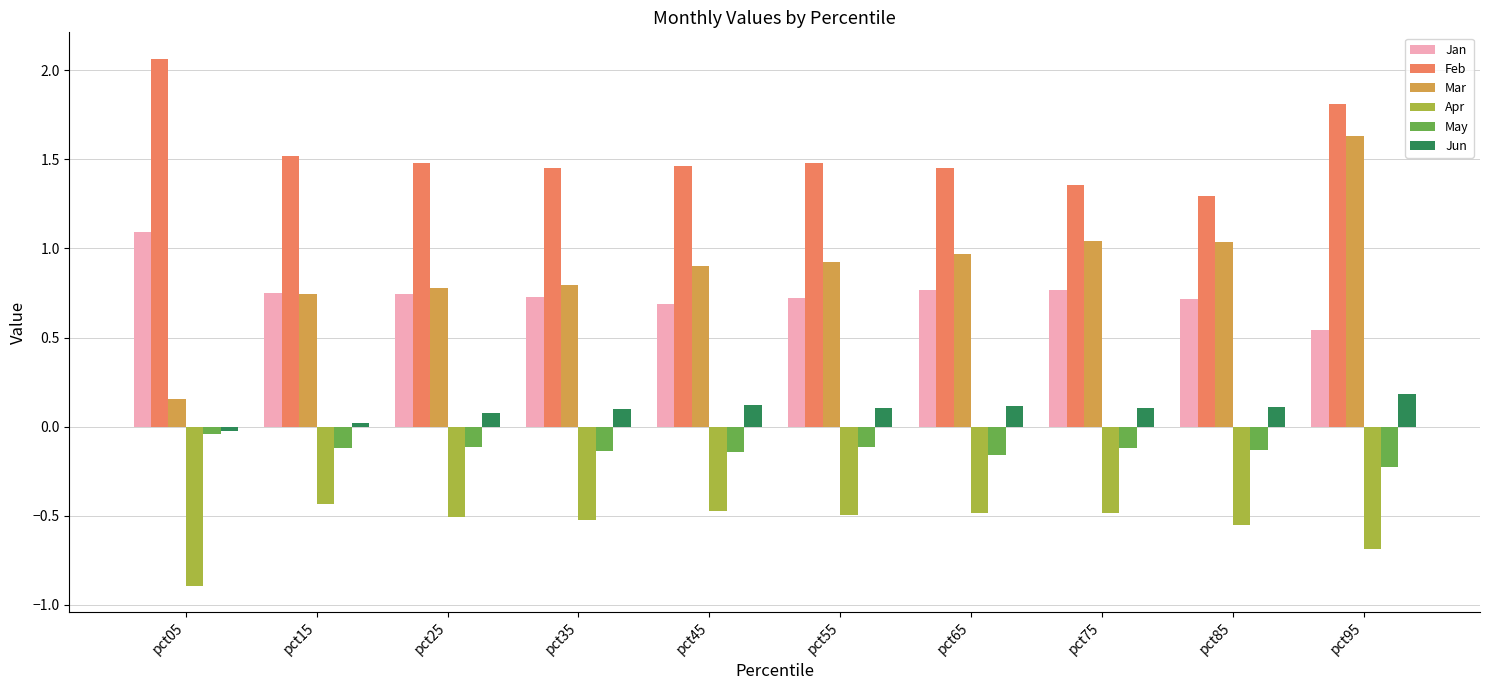

At how many categories does at least one series exceed 0?

10